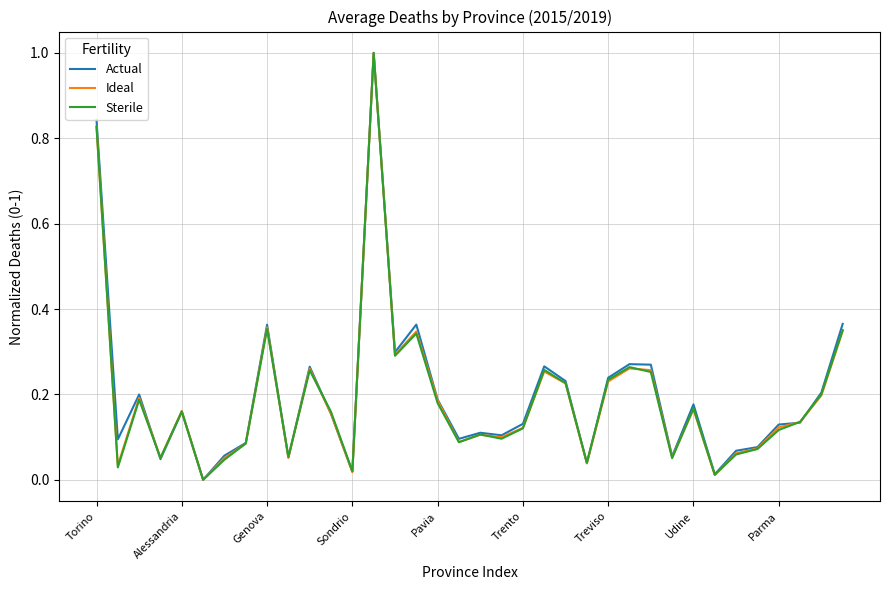

What is the maximum value for Ideal?

1.0